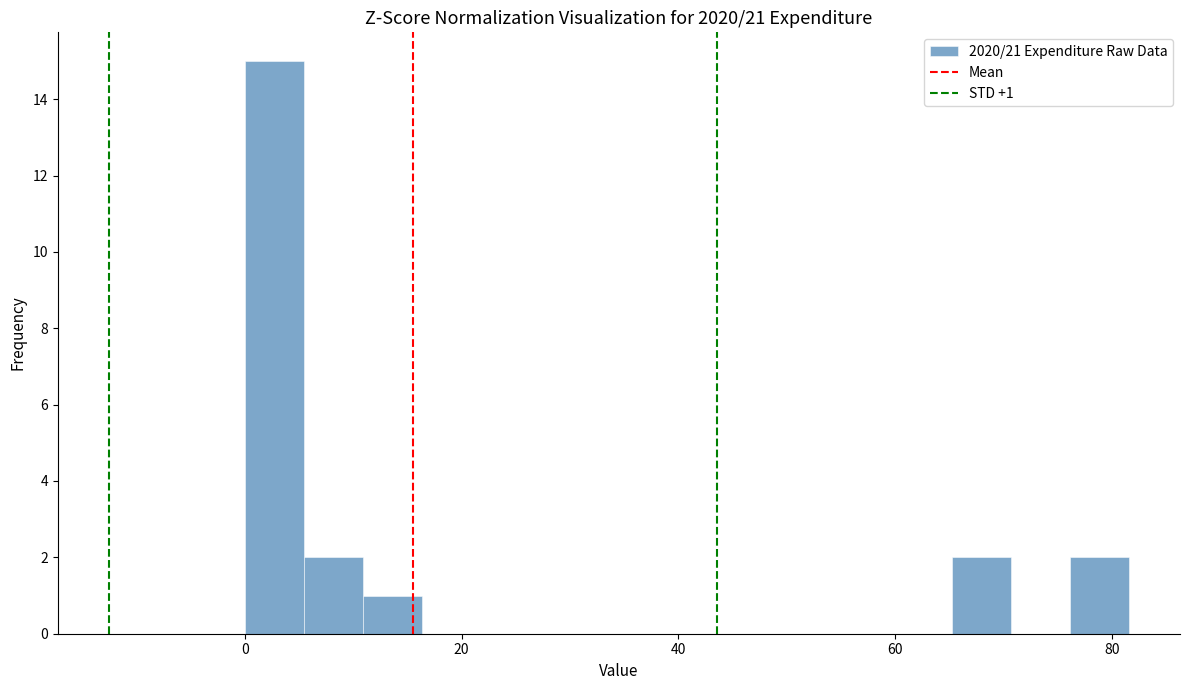

Read against the x-axis, roughly where is the centre of the tallest bar?

2